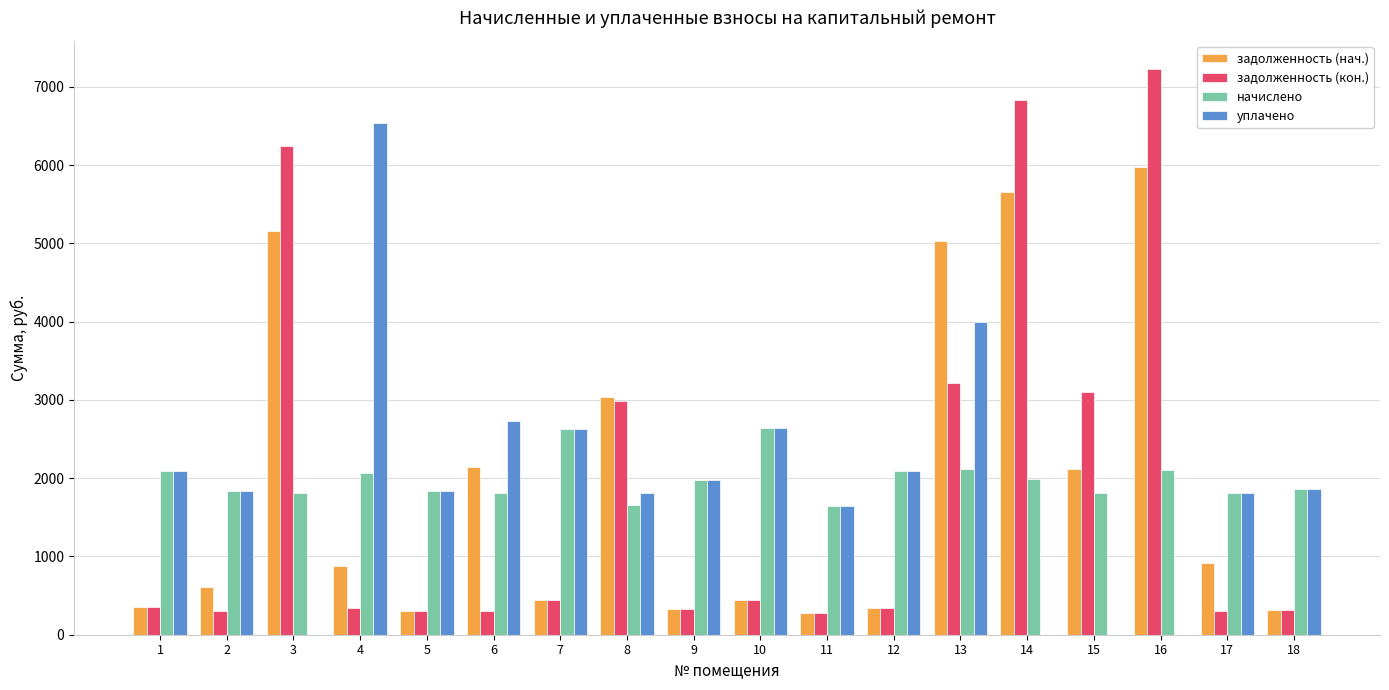

How many data points in задолженность (нач.) are above 879?

9